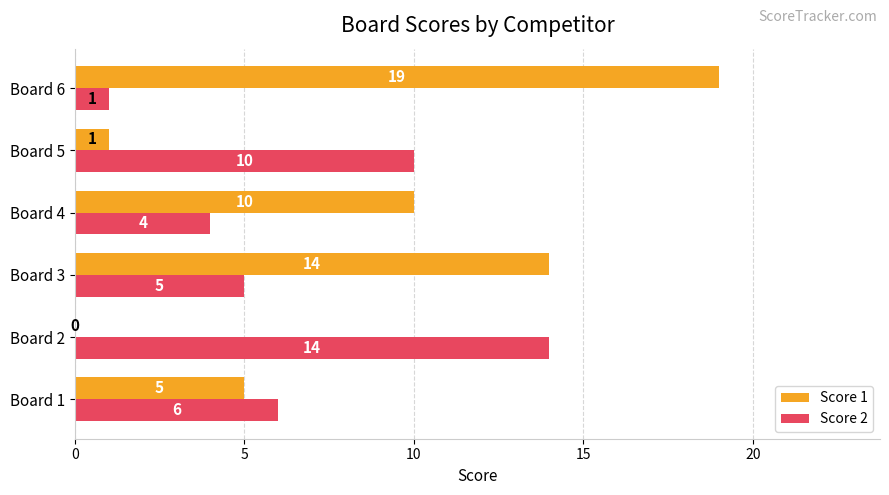

What is the sum of the Score 1 values at Board 1 and Board 6?

24